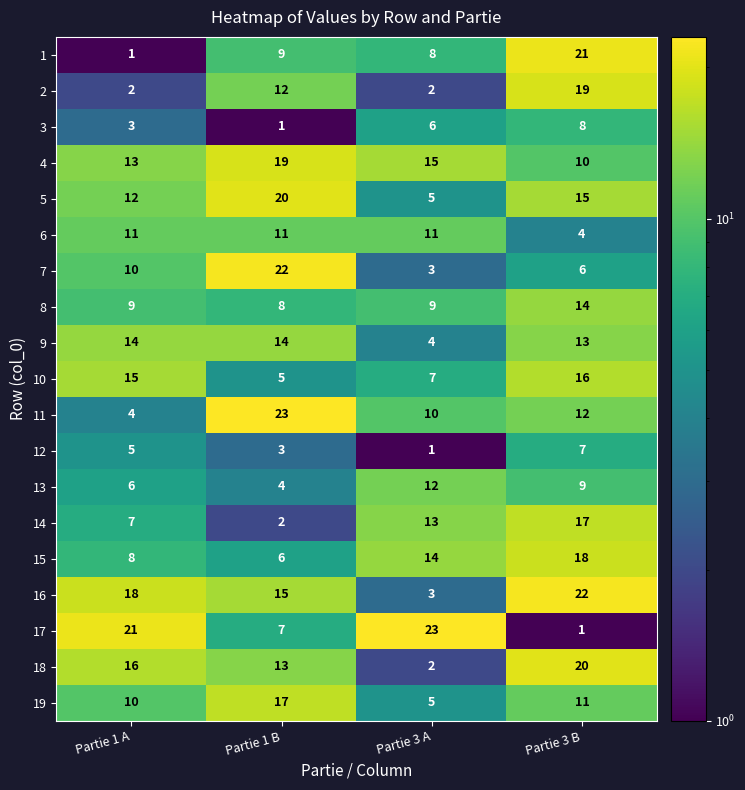

Count the number of categories in the chart.

4